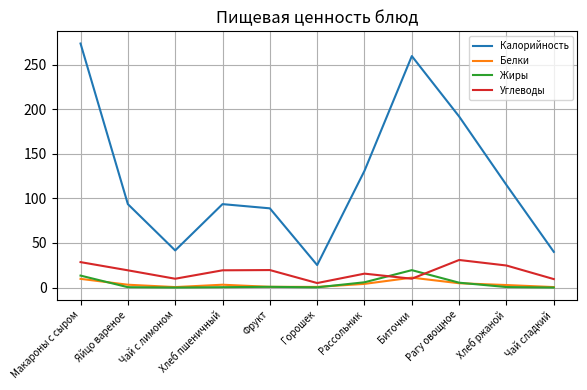

Between Хлеб пшеничный and Рагу овощное, which series saw the biggest shift?

Калорийность